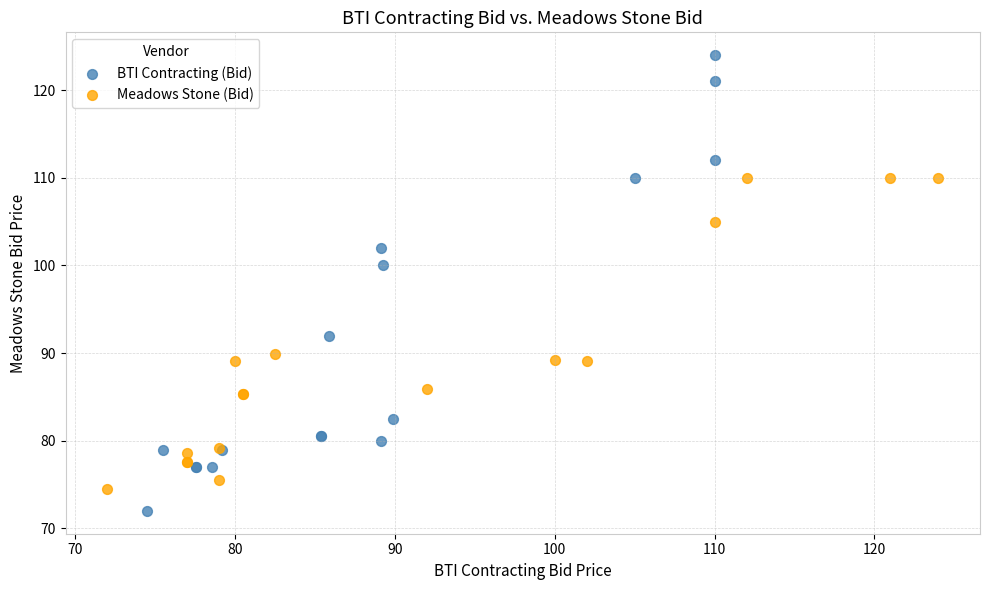

Which series reaches the minimum Y coordinate?

BTI Contracting (Bid)